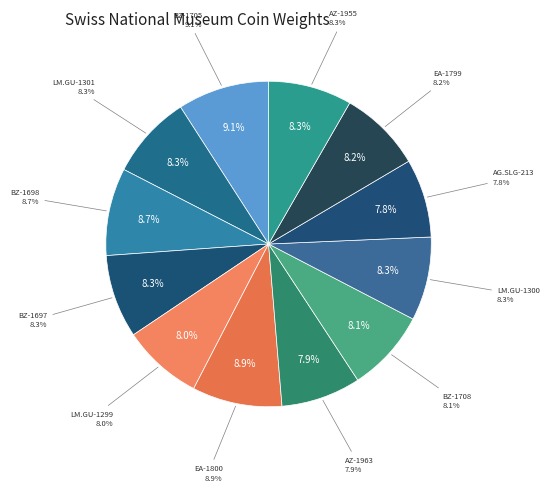

What is the total percentage of BZ-1708 and AG.SLG-213?

15.9%